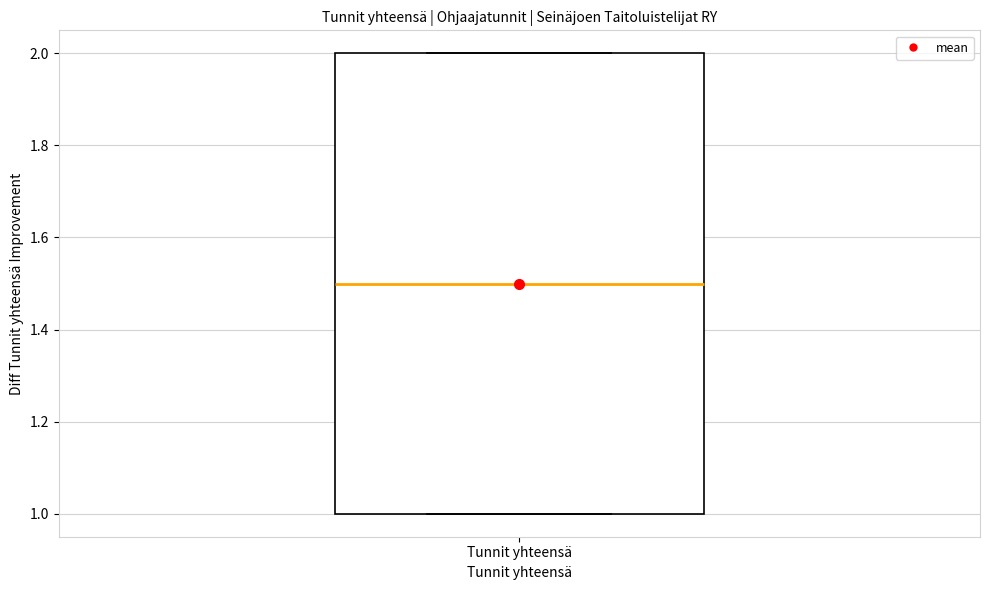

Where is the upper edge of the box for Tunnit yhteensä on the y-axis? The values are not printed on the chart, so give them approximately, as read against the axis.

2.0